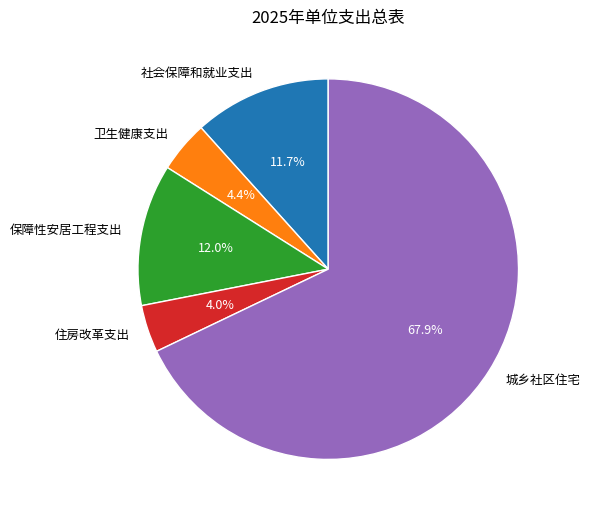

Approximately how many times larger is the value at 社会保障和就业支出 compared to 保障性安居工程支出?

1.0